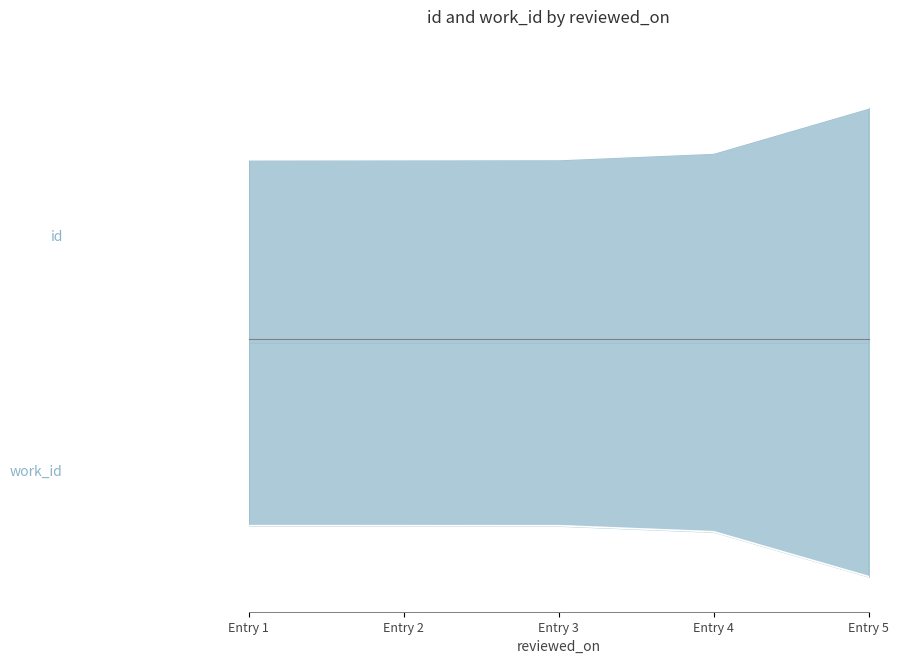

True or false: work_id and id cross at least once.

False